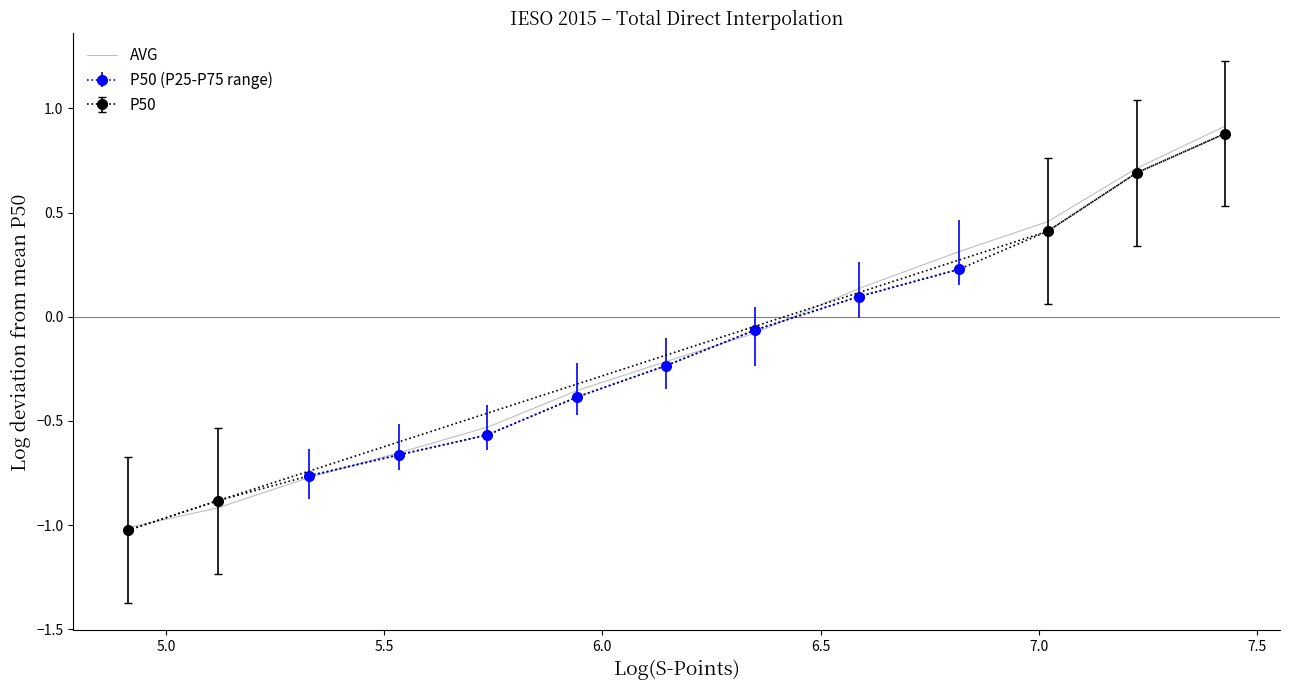

What is the maximum value for AVG?

0.9